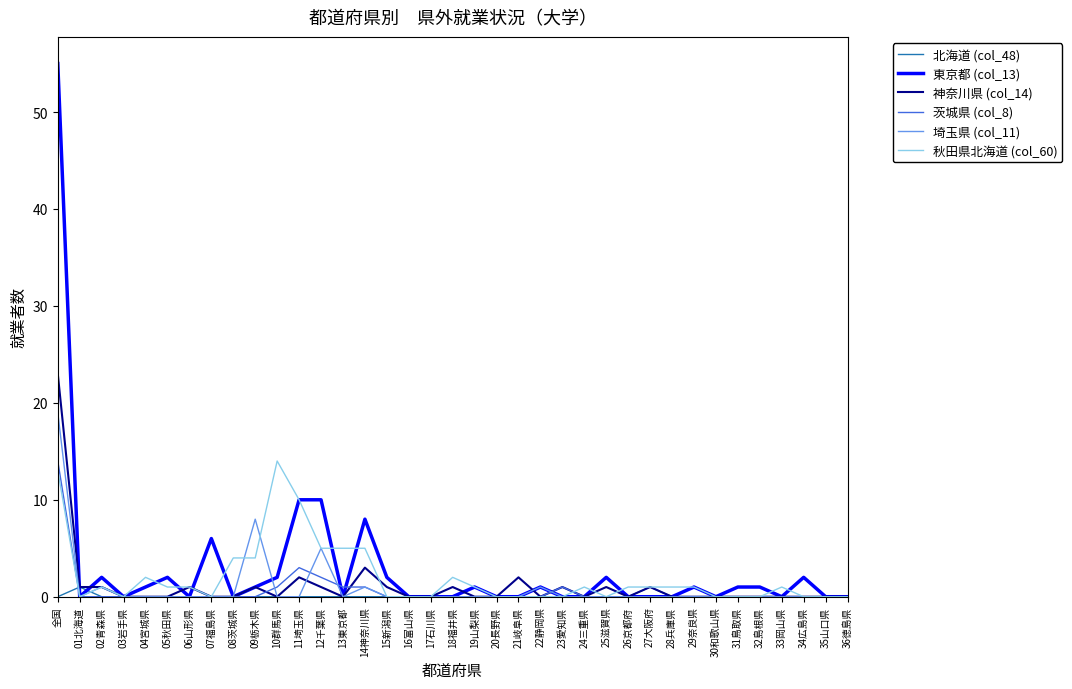

At which category does 北海道 (col_48) reach its first local peak?

01北海道